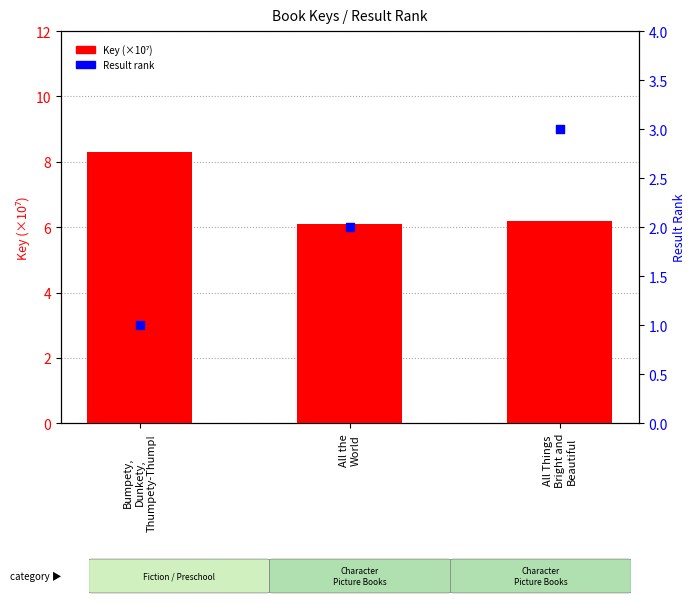

What is the total value across all series at Bumpety,
Dunkety,
Thumpety-Thump!?

9.3